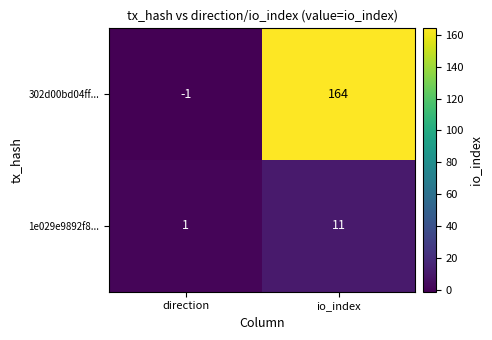

Which series has the largest range (max minus min)?

302d00bd04ff...